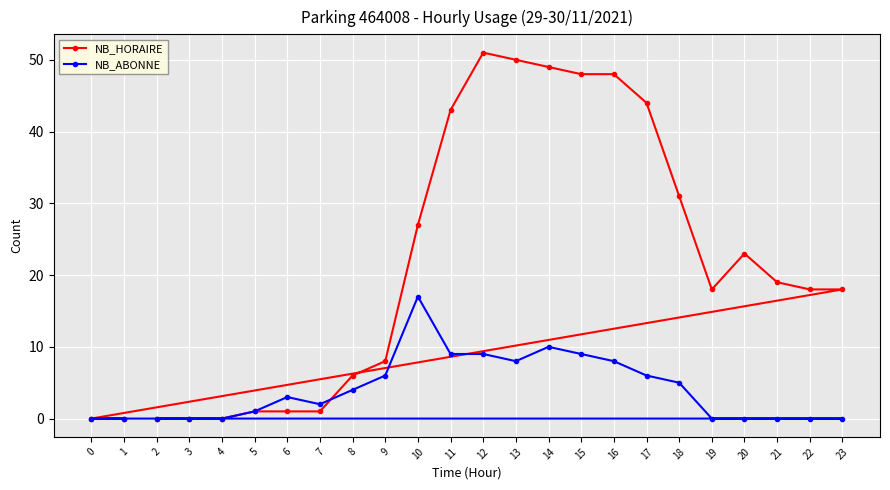

List the series in order of their peak value, lowest first.

NB_ABONNE, NB_HORAIRE